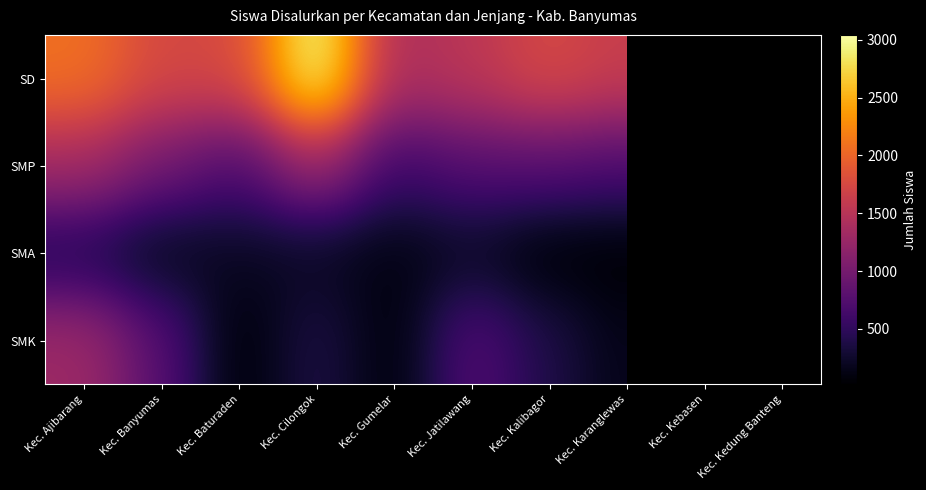

What is the greatest value displayed?

3042.0